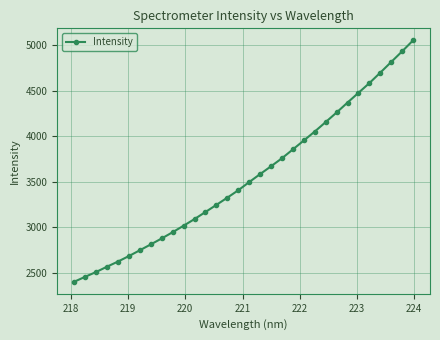

What is the value of the 21st point from the left?

3855.7